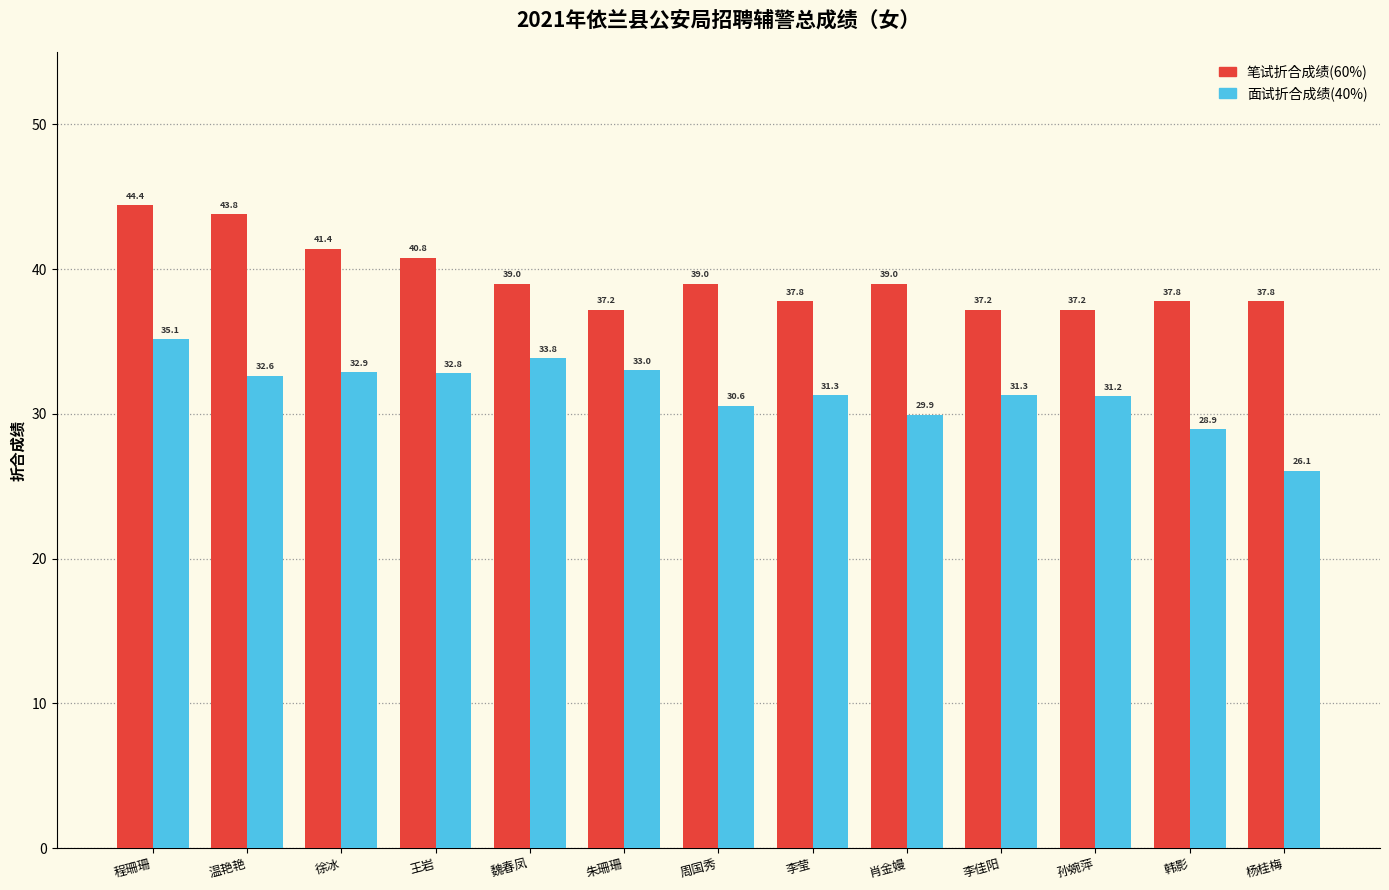

At which category is the sum across all series the highest?

程珊珊